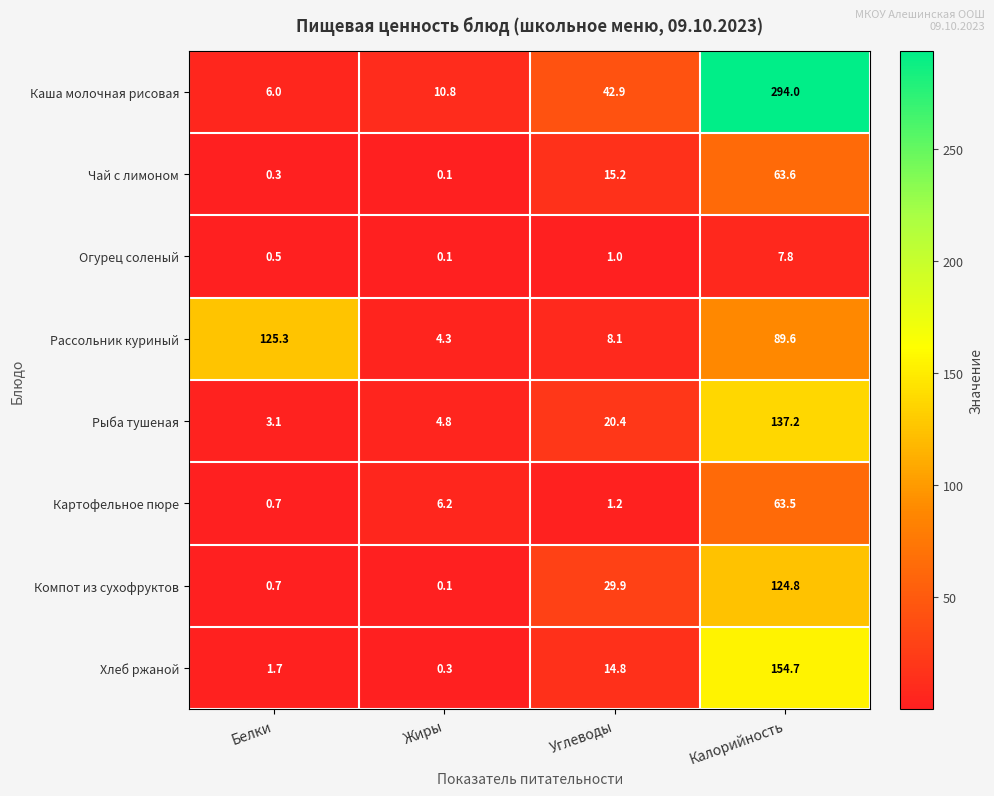

Count the number of categories in the chart.

4